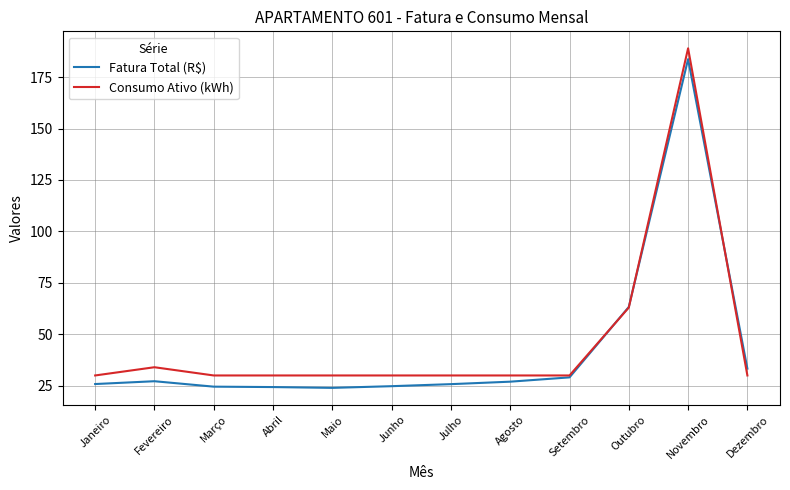

Is it true that Consumo Ativo (kWh) equals 10.1 at Março?

False